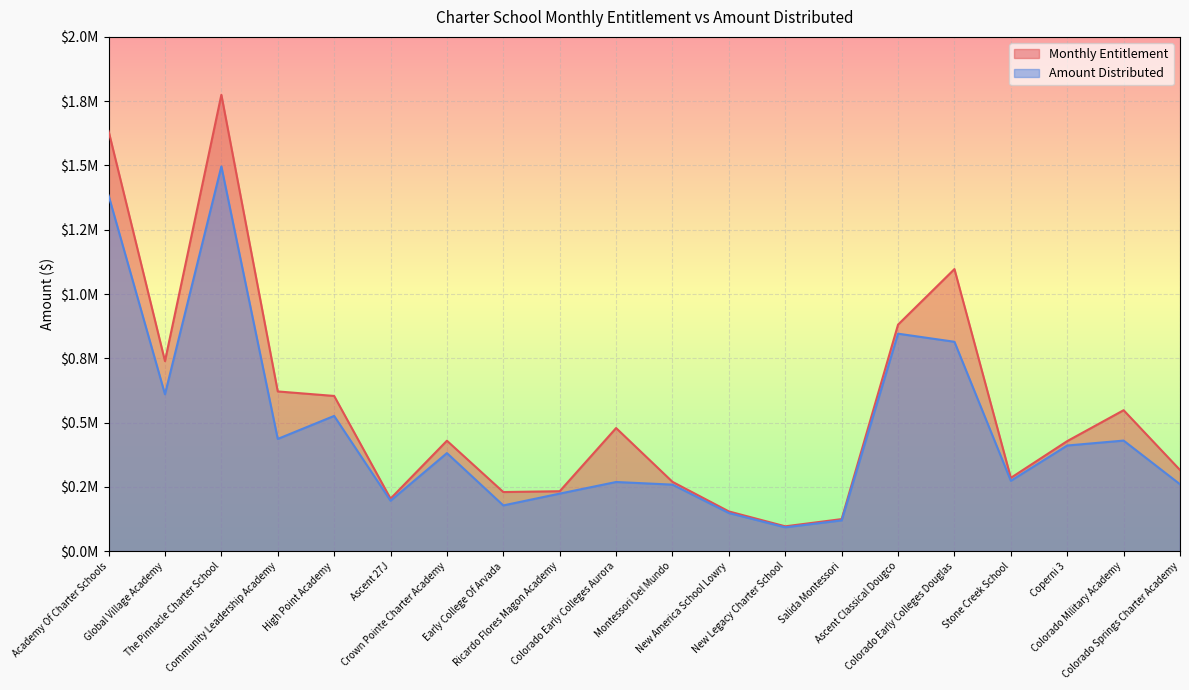

How many interior local valleys does the Amount Distributed series have?

6